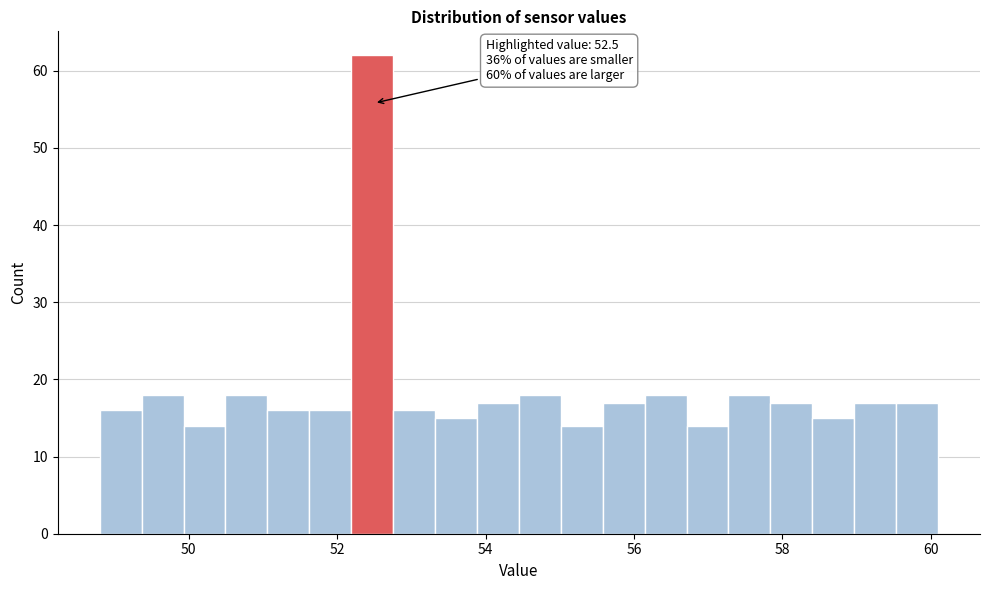

Read against the x-axis, roughly where is the centre of the tallest bar?

52.4